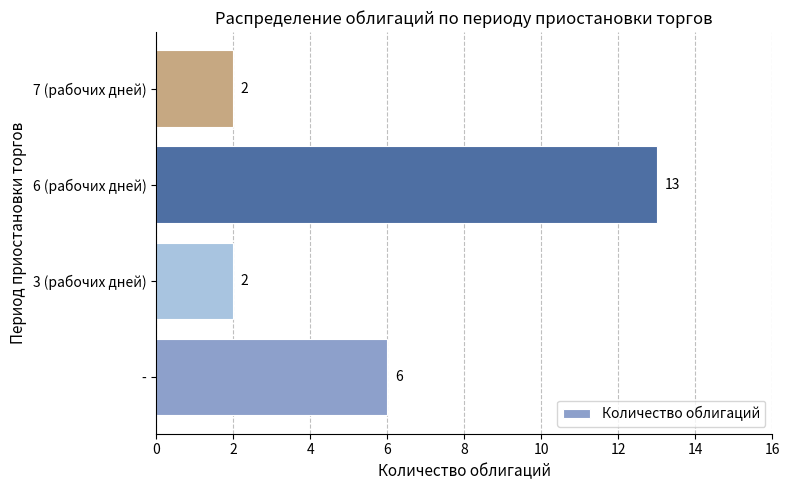

What is the difference between the second highest and minimum values?

4